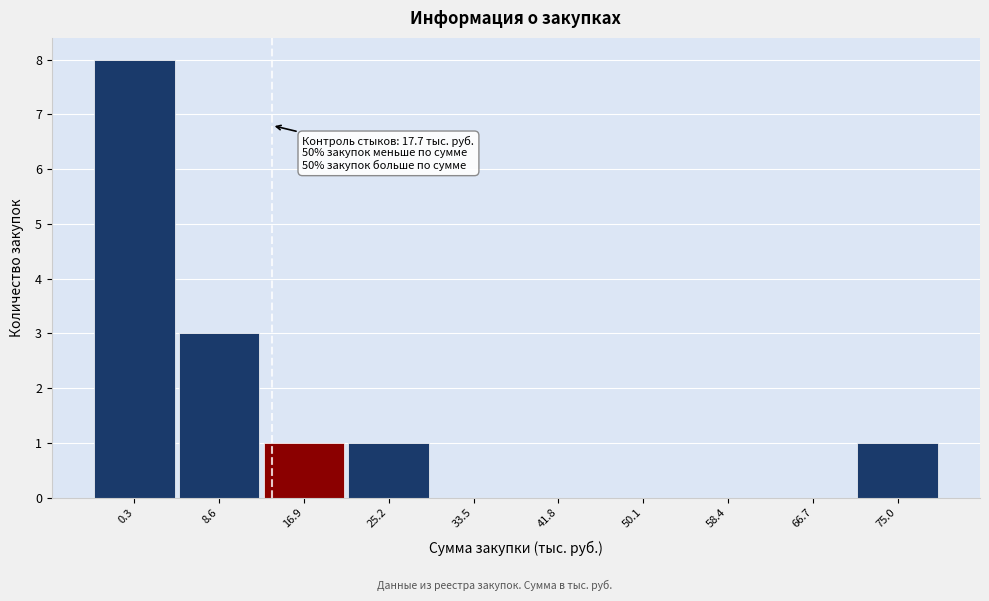

Reading left to right, what are all the values shown in this chart?

0.3=8	8.6=3	16.9=1	25.2=1	33.5=0	41.8=0	50.1=0	58.4=0	66.7=0	75.0=1